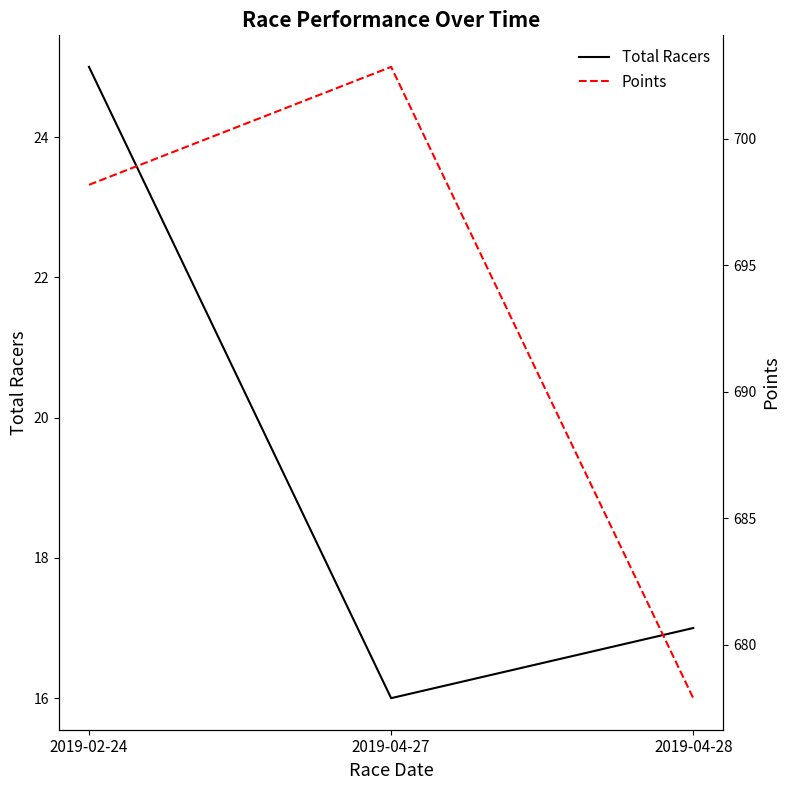

What is the sum of all Total Racers values?

58